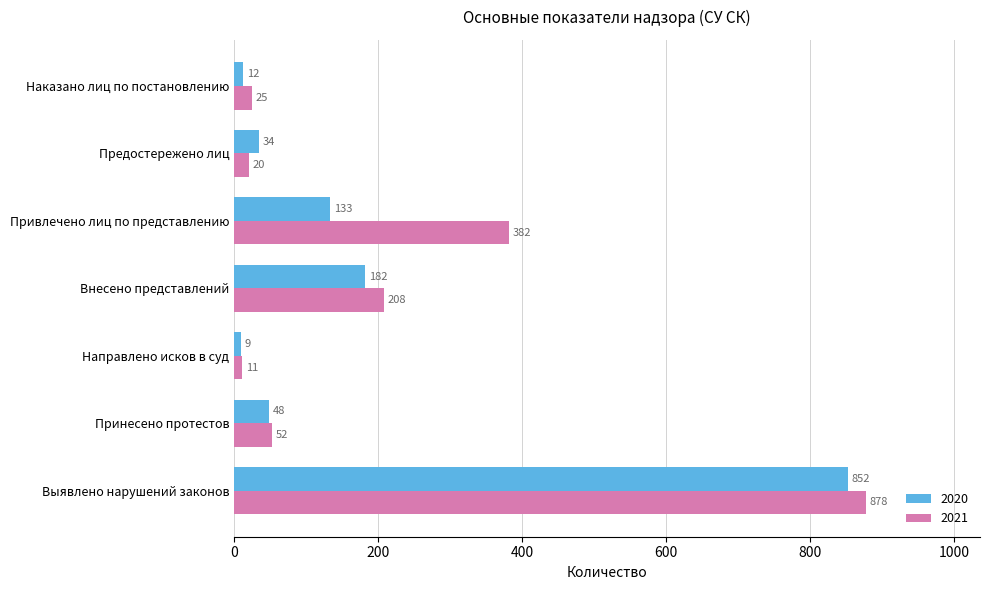

Rank the categories by 2020 value from lowest to highest.

Направлено исков в суд, Наказано лиц по постановлению, Предостережено лиц, Принесено протестов, Привлечено лиц по представлению, Внесено представлений, Выявлено нарушений законов